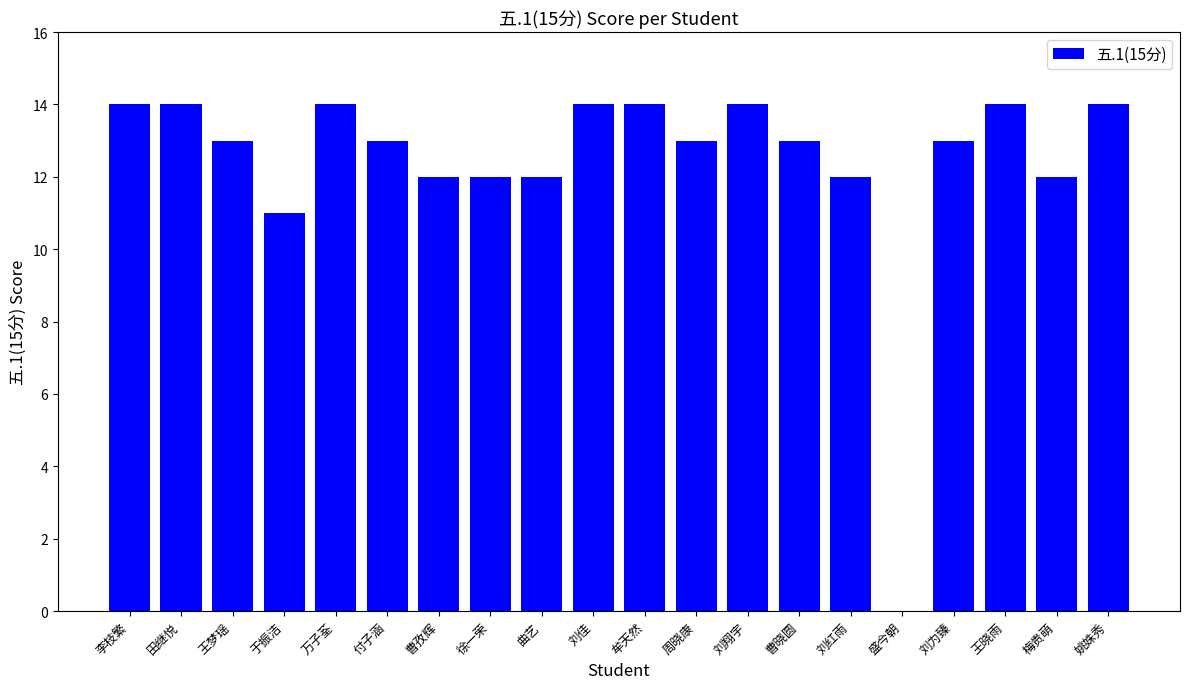

Reading left to right, what are all the values shown in this chart?

李枝繁=14	田继悦=14	王梦瑶=13	于振洁=11	万子荃=14	付子涵=13	曹孜辉=12	徐一荣=12	曲艺=12	刘佳=14	牟天然=14	周晓康=13	刘翔宇=14	曹晓圆=13	刘红雨=12	盛今朝=0	刘为臻=13	王晓雨=14	梅贵萌=12	姚姝秀=14